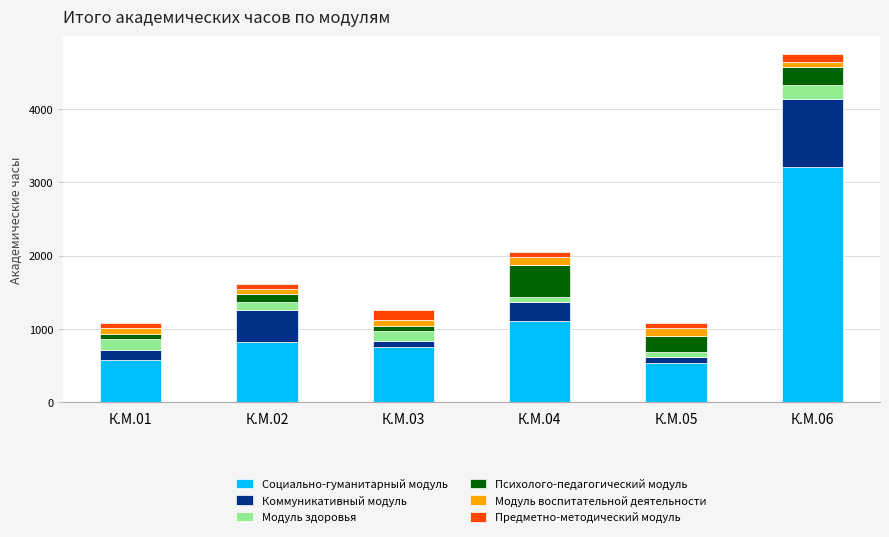

At which category is the sum across all series the highest?

К.М.06